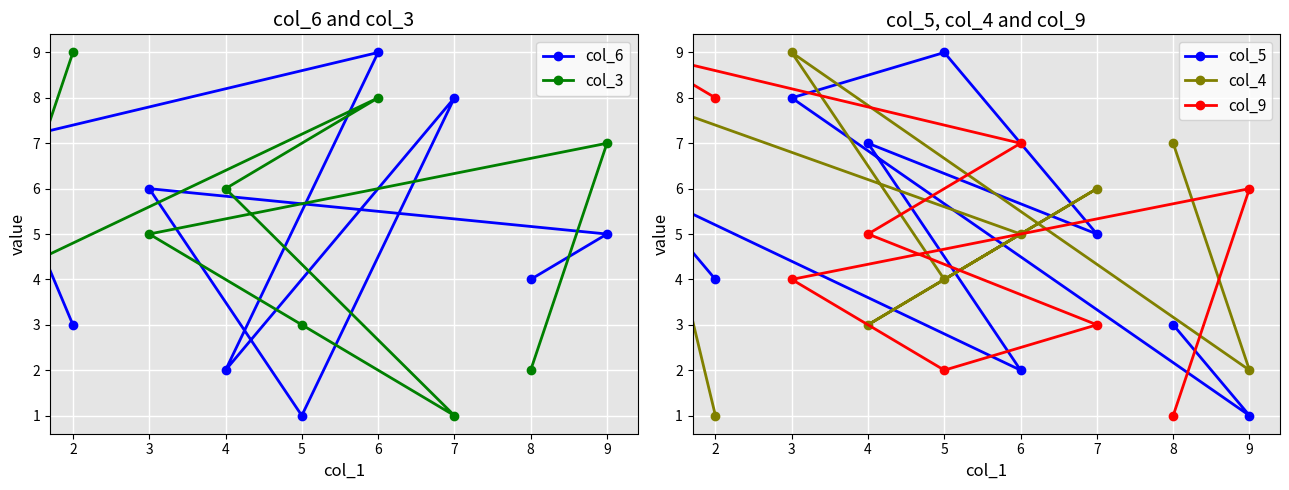

Where does the col_9 series first go above 5?

2